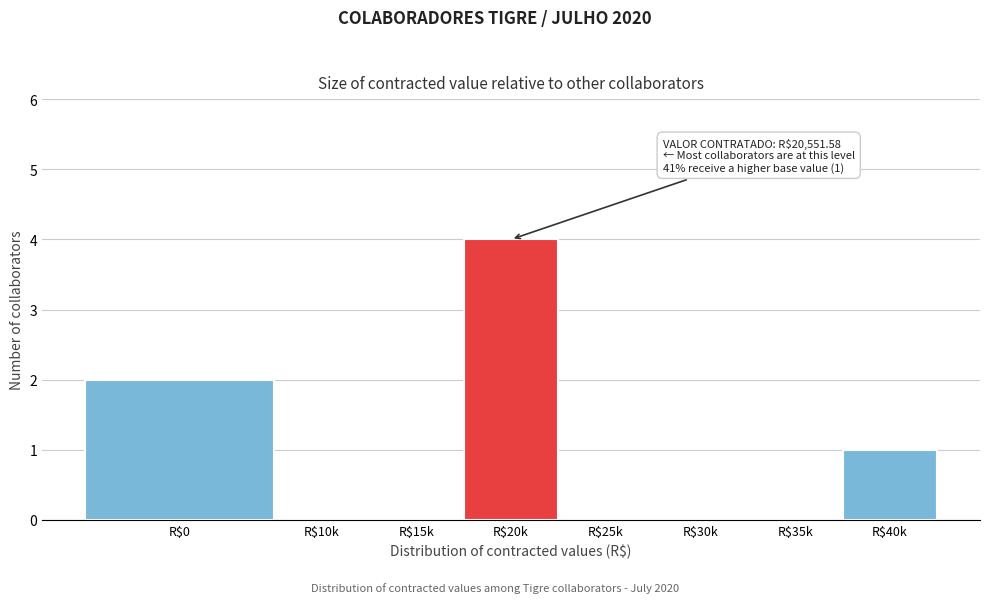

Is it true that the value at R$25k is 0?

True